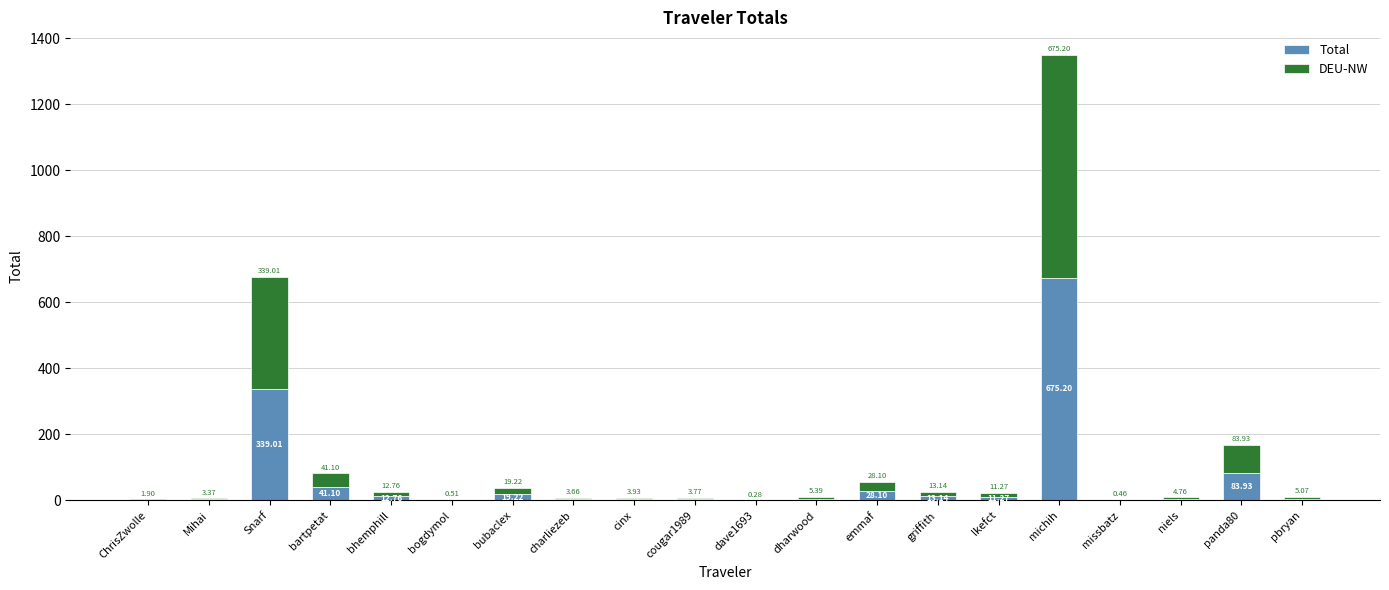

At which category is the sum across all series the highest?

michih